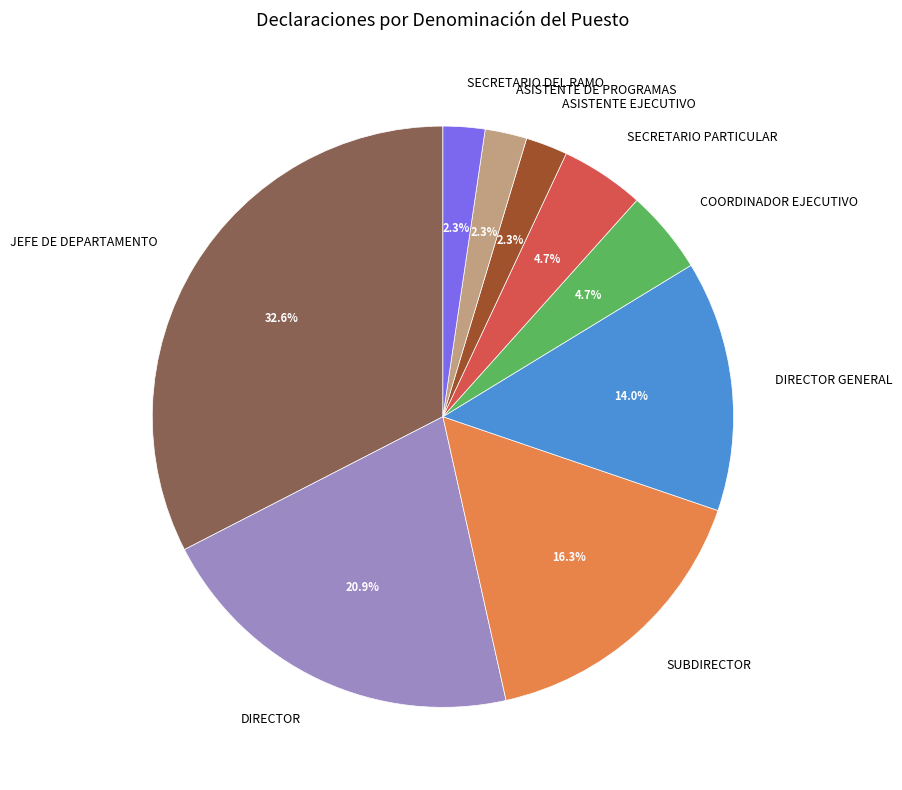

How much of the chart is everything except JEFE DE DEPARTAMENTO?

67.4%